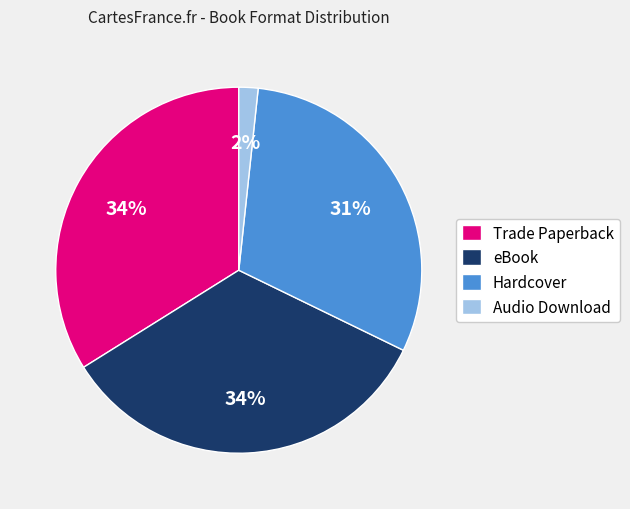

How many segments does this pie chart have?

4